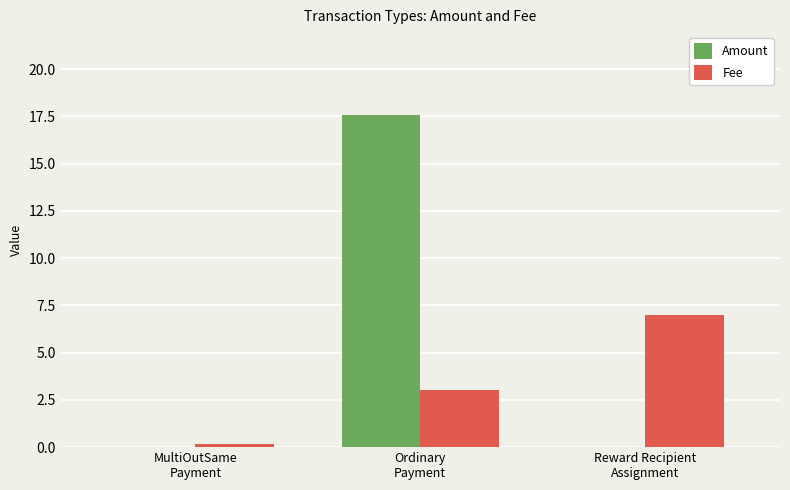

What is the greatest value displayed?

17.6